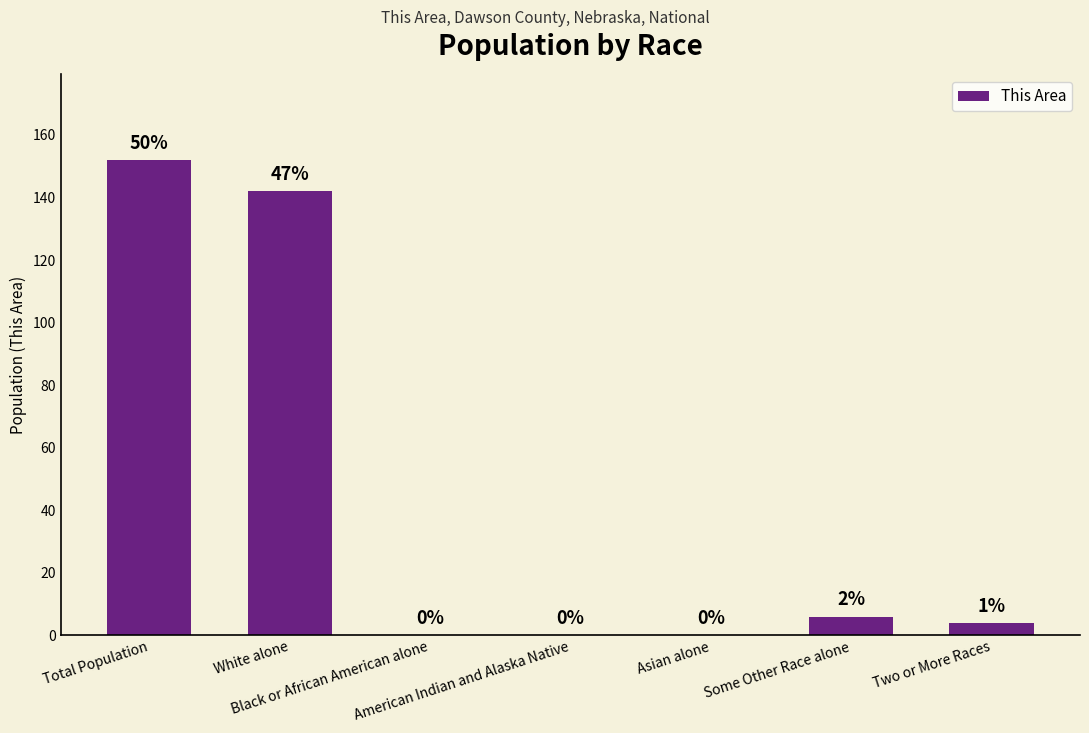

Which category has the highest value across all series?

Total Population